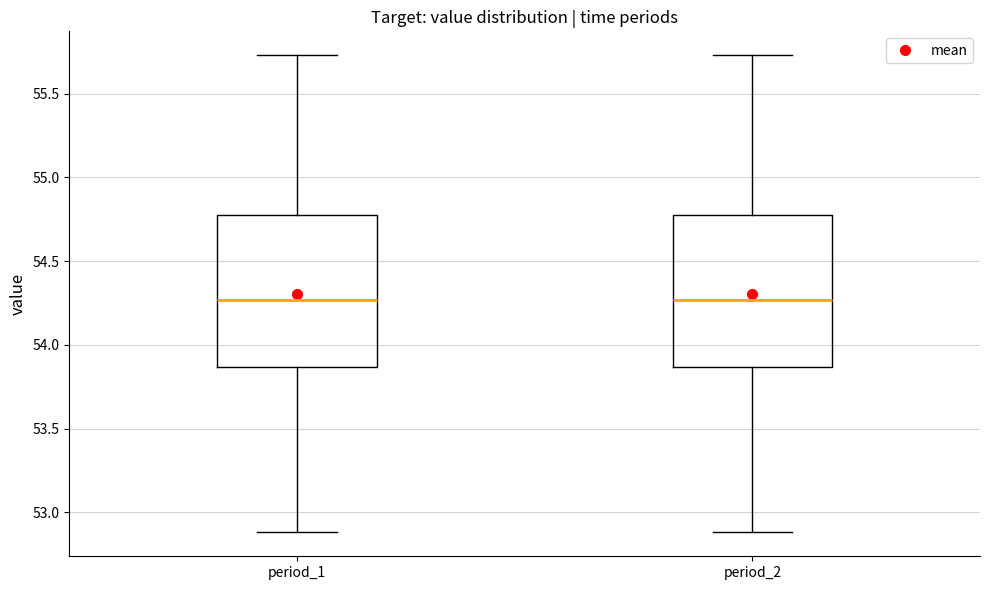

Reading left to right, transcribe this box plot: for each box, give where its median line is, the range the box spans, and where its two whiskers end, as read against the y-axis. The values are not printed on the chart, so give them approximately, as read against the axis.

period_1: median 54.25, box 53.85 to 54.80, whiskers 52.90 to 55.75
period_2: median 54.25, box 53.85 to 54.80, whiskers 52.90 to 55.75